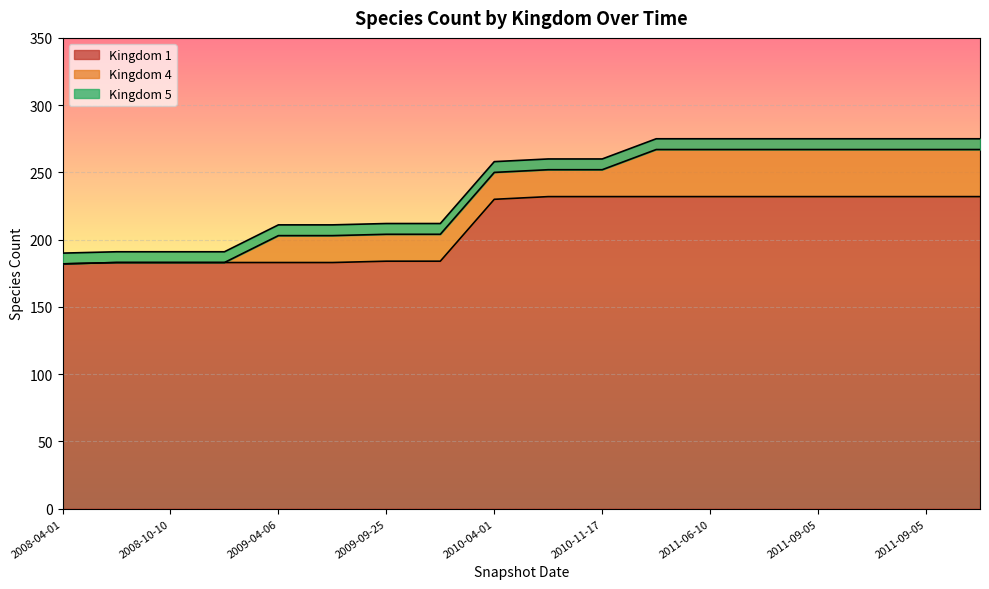

Count the number of data series in this chart.

3